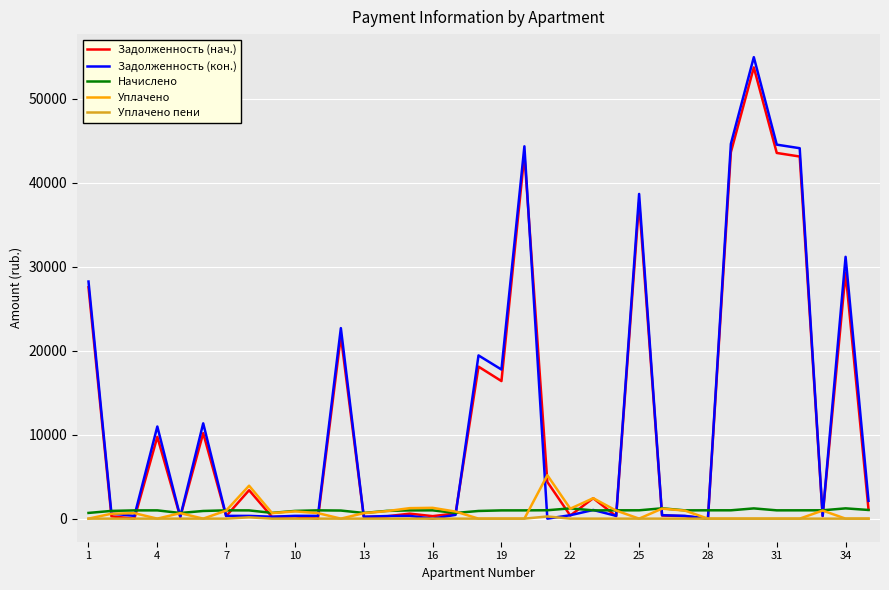

How many distinct data groups are displayed?

5